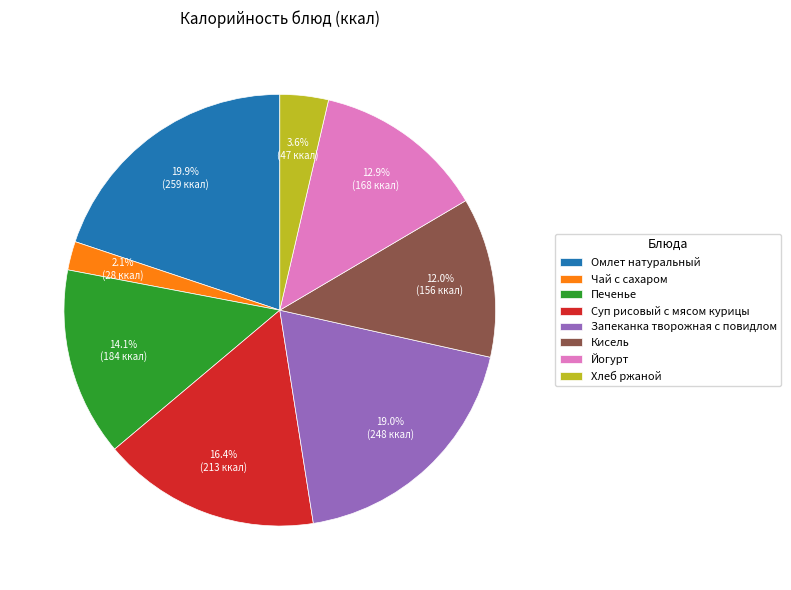

Approximately how many times larger is the value at Запеканка творожная с повидлом compared to Омлет натуральный?

1.0